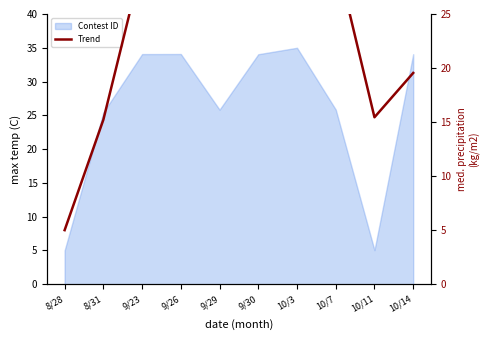

Does the chart display data point markers on the line(s)?

No